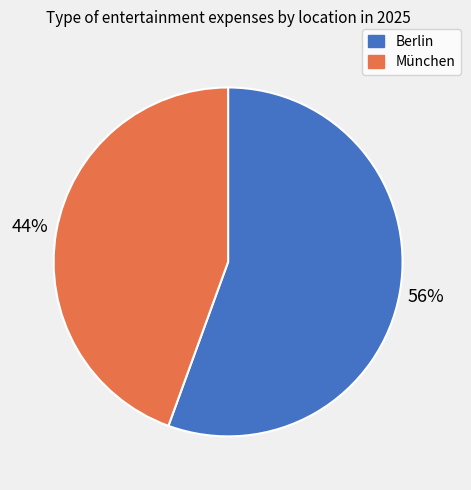

The München slice represents 51% of the pie. True or false?

False